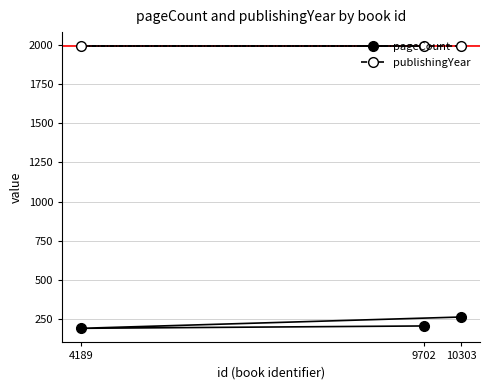

Reading right to left, list all the values displayed in this chart.

pageCount: 10303=264	9702=207	4189=192
publishingYear: 10303=1990	9702=1990	4189=1990